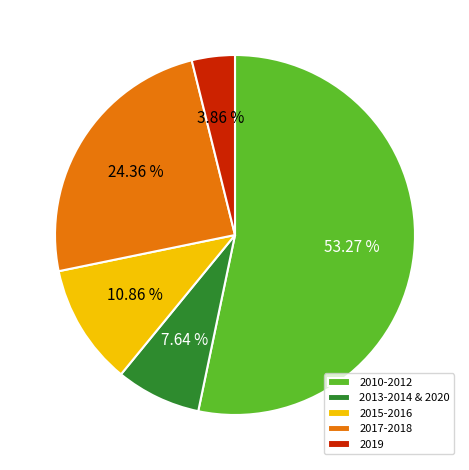

Which has a higher value, 2010-2012 or 2019?

2010-2012